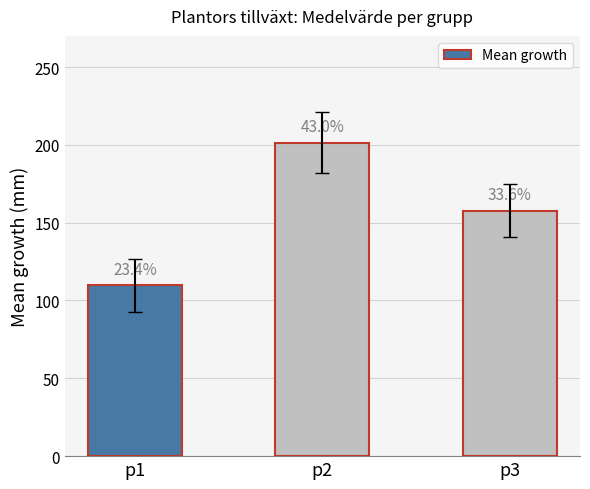

Reading right to left, extract all data points from this chart.

157.8	201.5	109.8